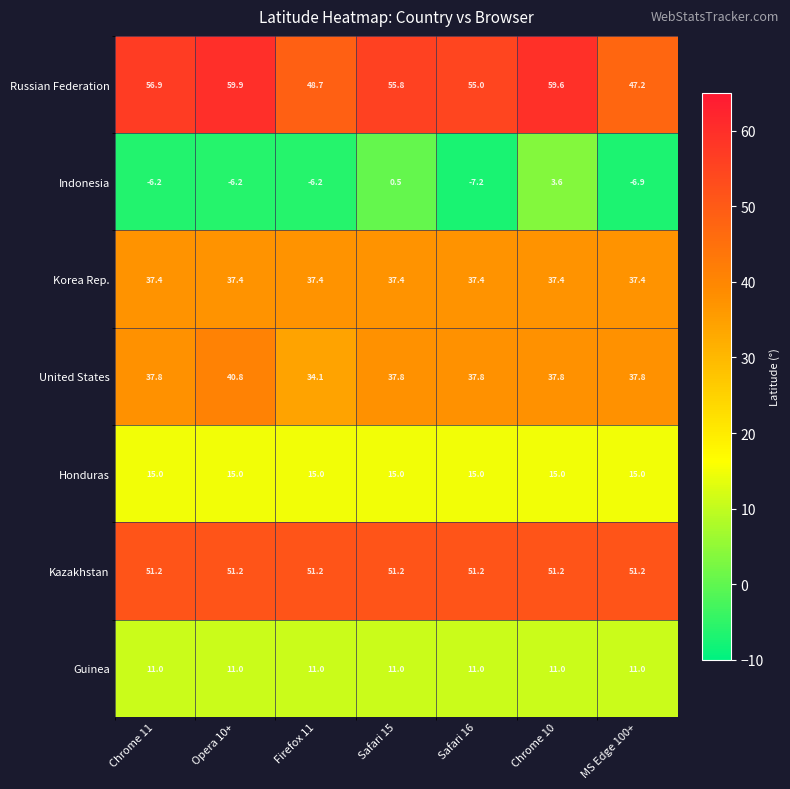

What is the sum of the Guinea values at MS Edge 100+ and Safari 16?

22.0